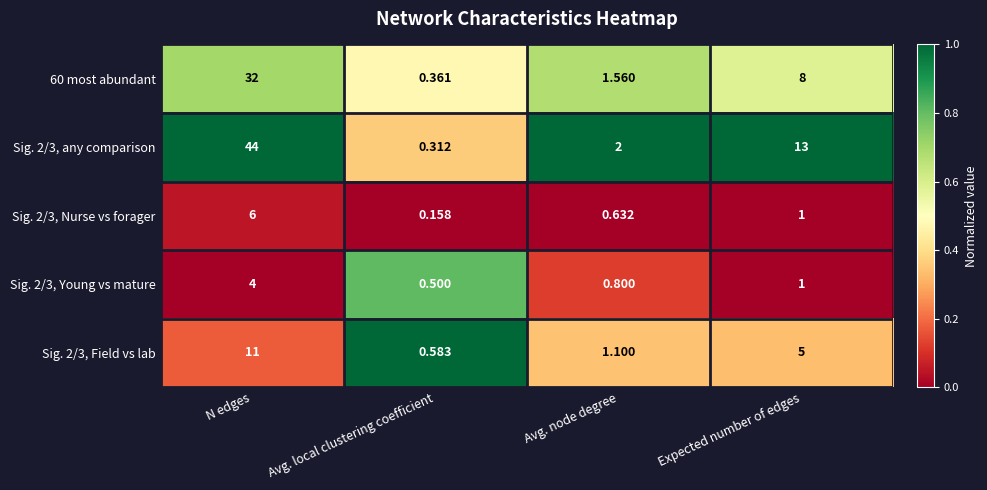

Which category has the highest value in the Sig. 2/3, any comparison series?

N edges